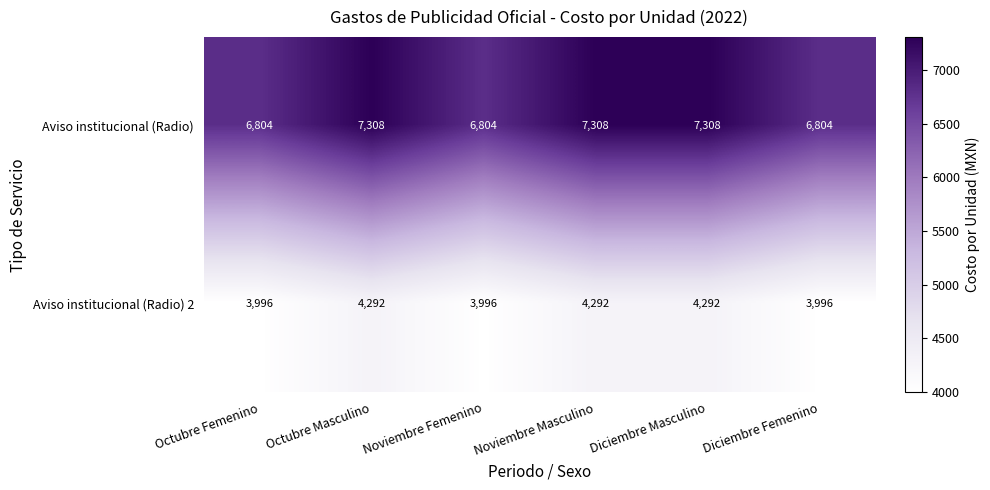

What is the approximate value of Aviso institucional (Radio) 2 at Noviembre Masculino, to the nearest 10?

4290